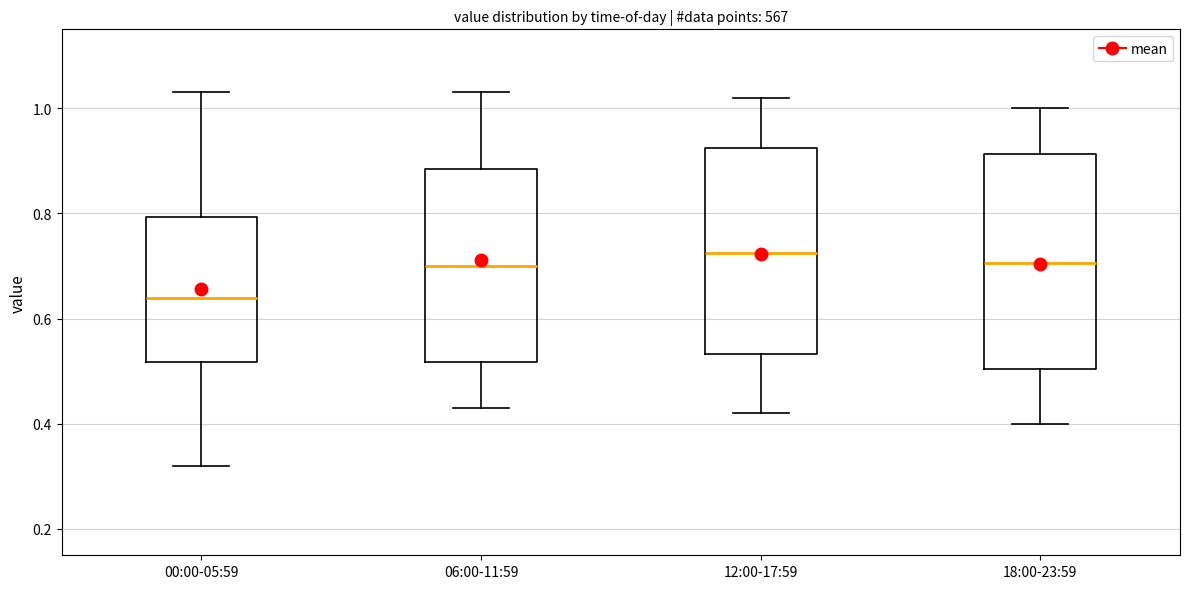

Which box's median line is the highest?

12:00-17:59